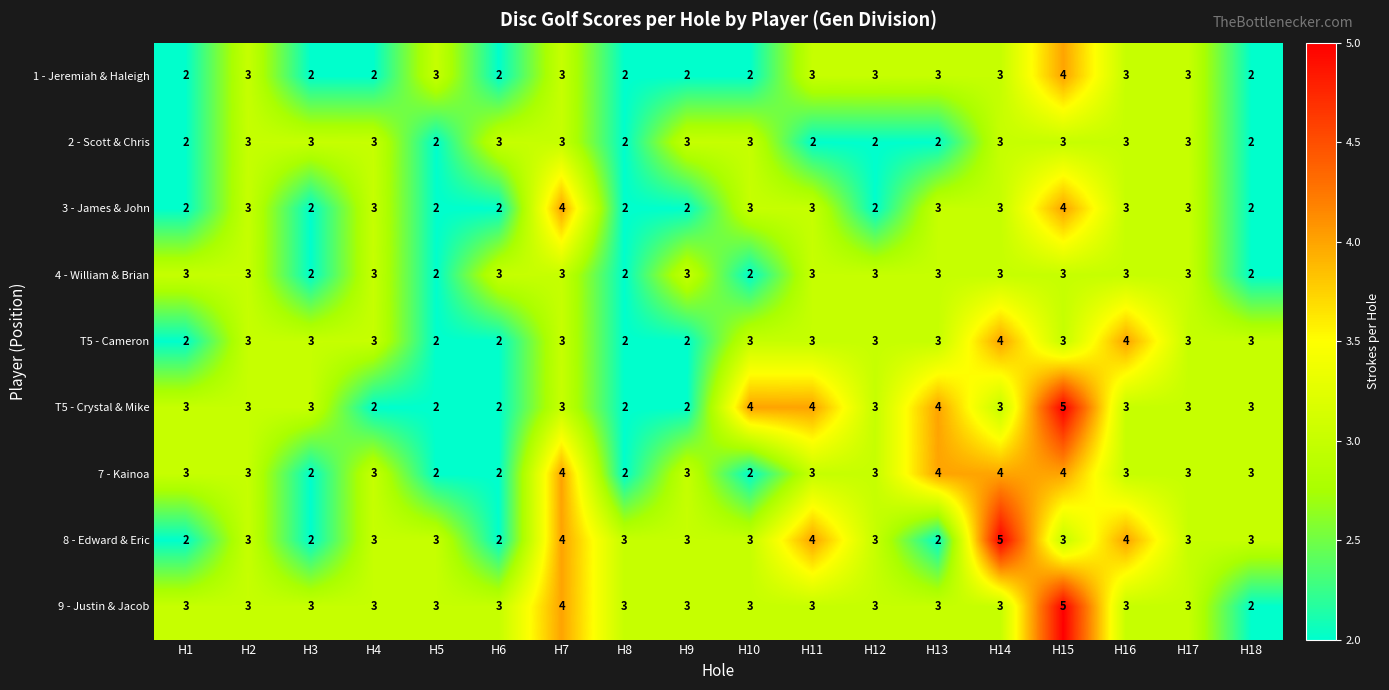

What is the sum of the 2 - Scott & Chris values at H8 and H1?

4